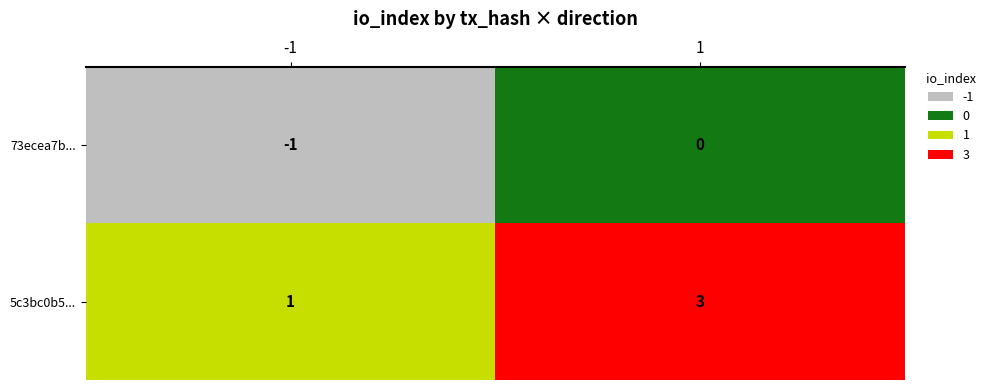

At -1, list the series in order from largest to smallest.

5c3bc0b5..., 73ecea7b...